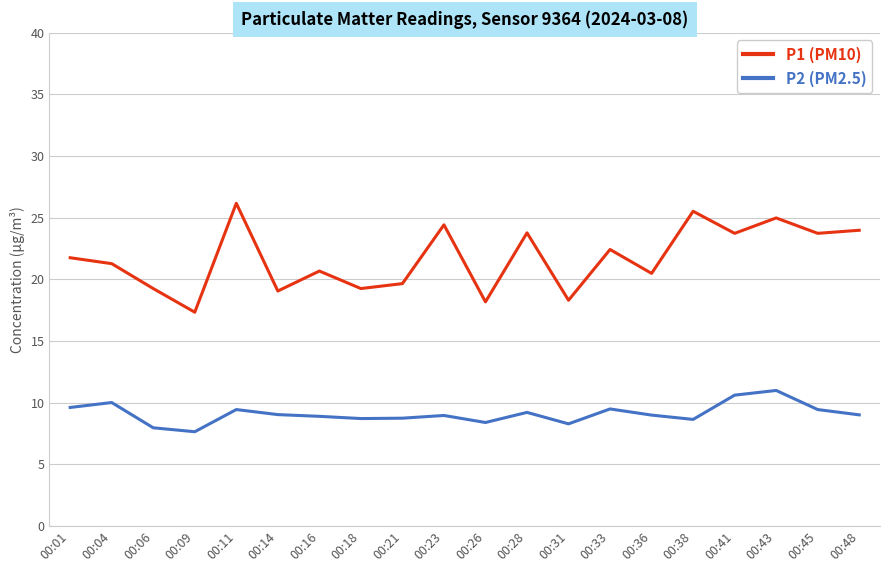

Which series changed the most between 00:11 and 00:26?

P1 (PM10)